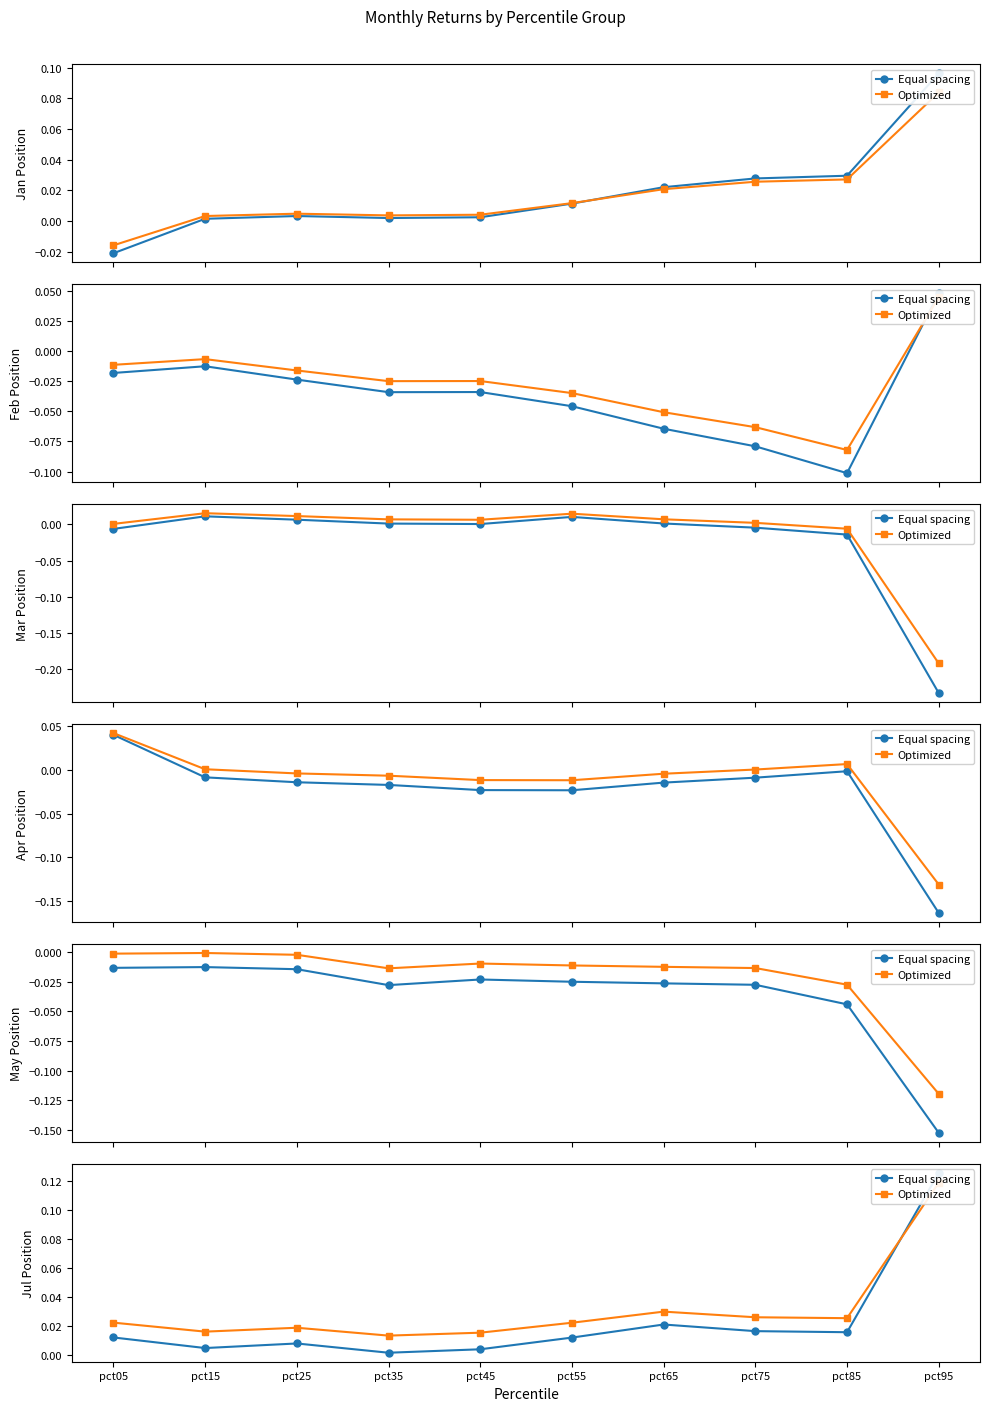

Between pct65 and pct55, which is larger?

pct65